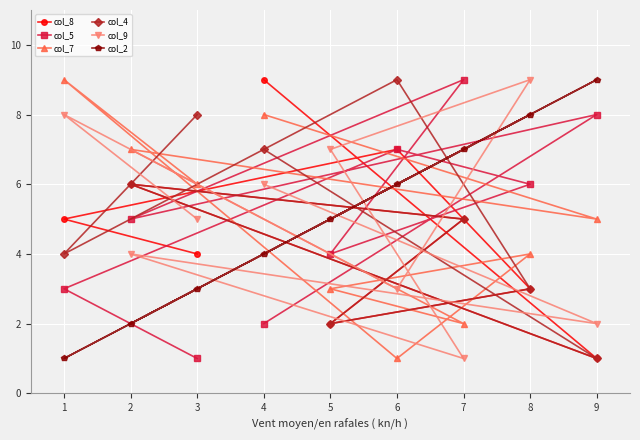

What is the maximum value shown in the chart?

9